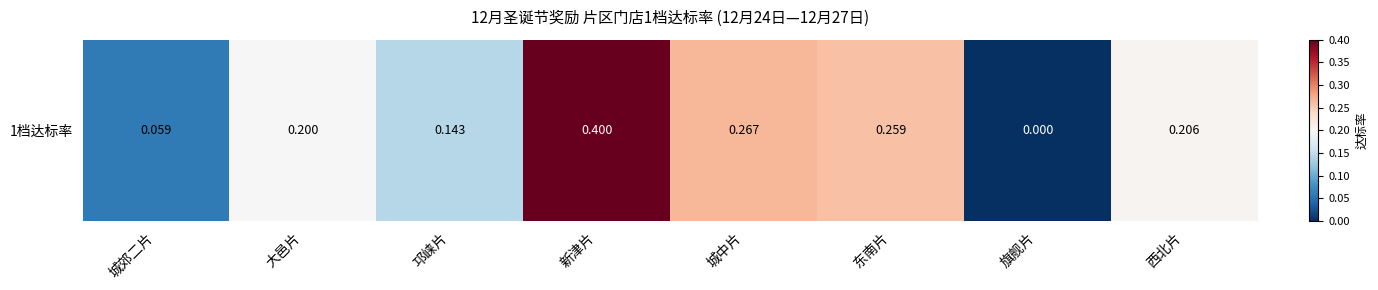

List the labels in order of value, smallest first.

旗舰片, 城郊二片, 邛崃片, 大邑片, 西北片, 东南片, 城中片, 新津片